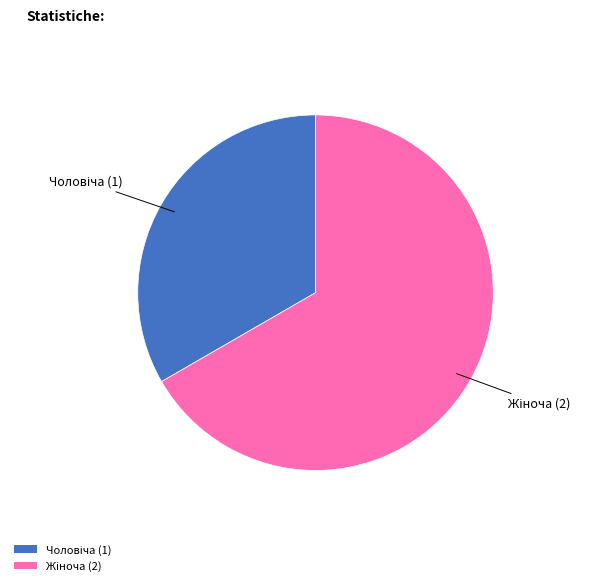

Is there any slice that represents more than half of the pie?

Yes